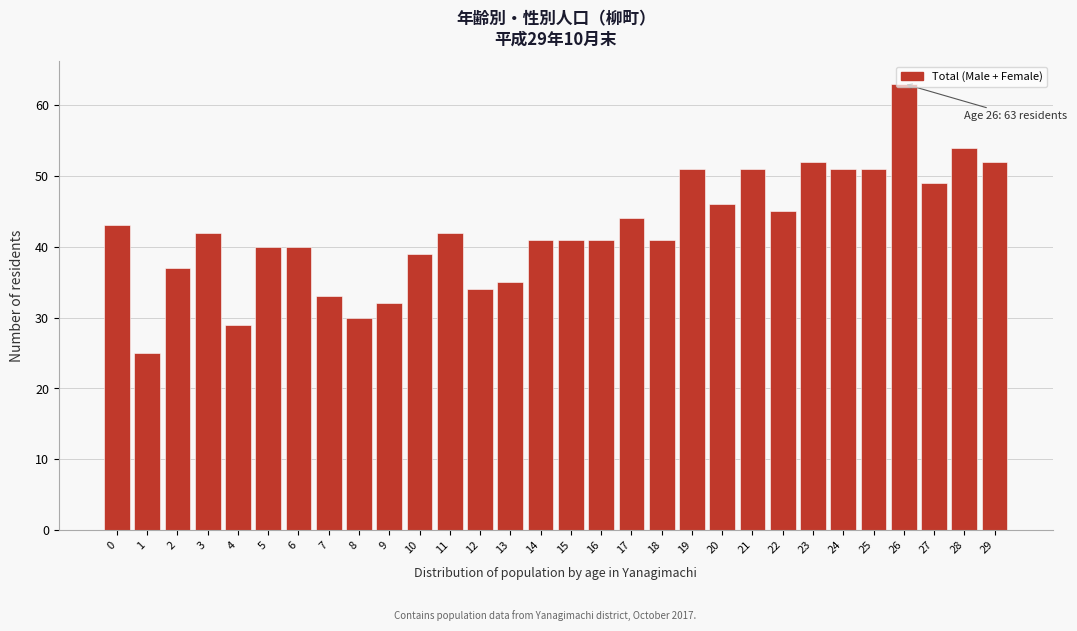

The value at 22 is 60. True or false?

False